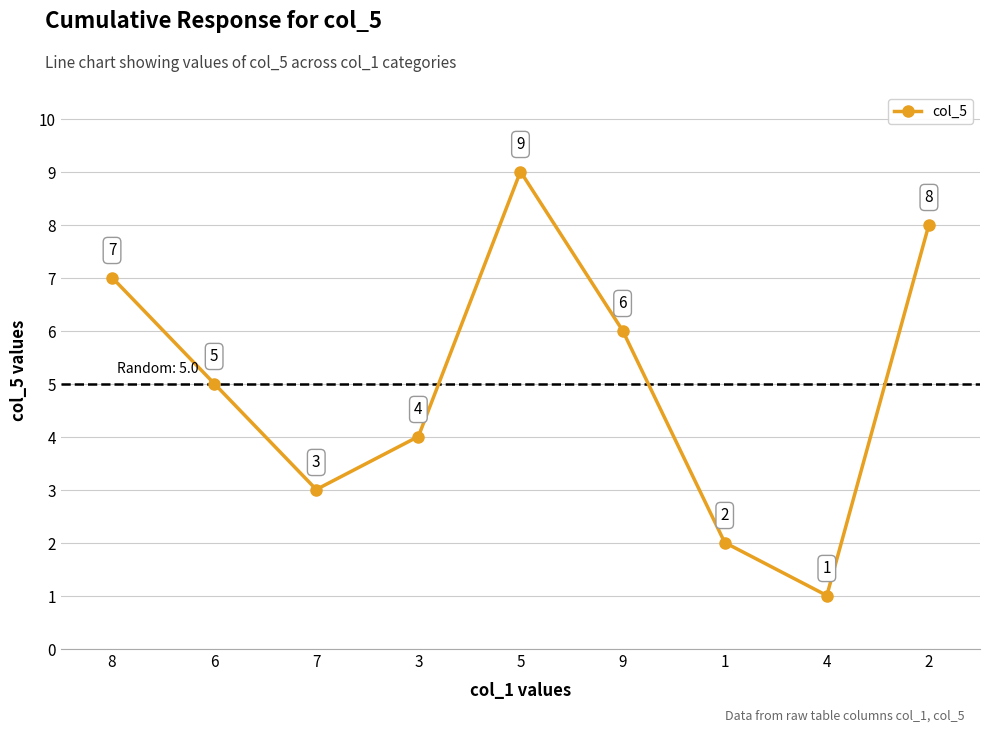

What is the change in value from 3 to 2?

+4